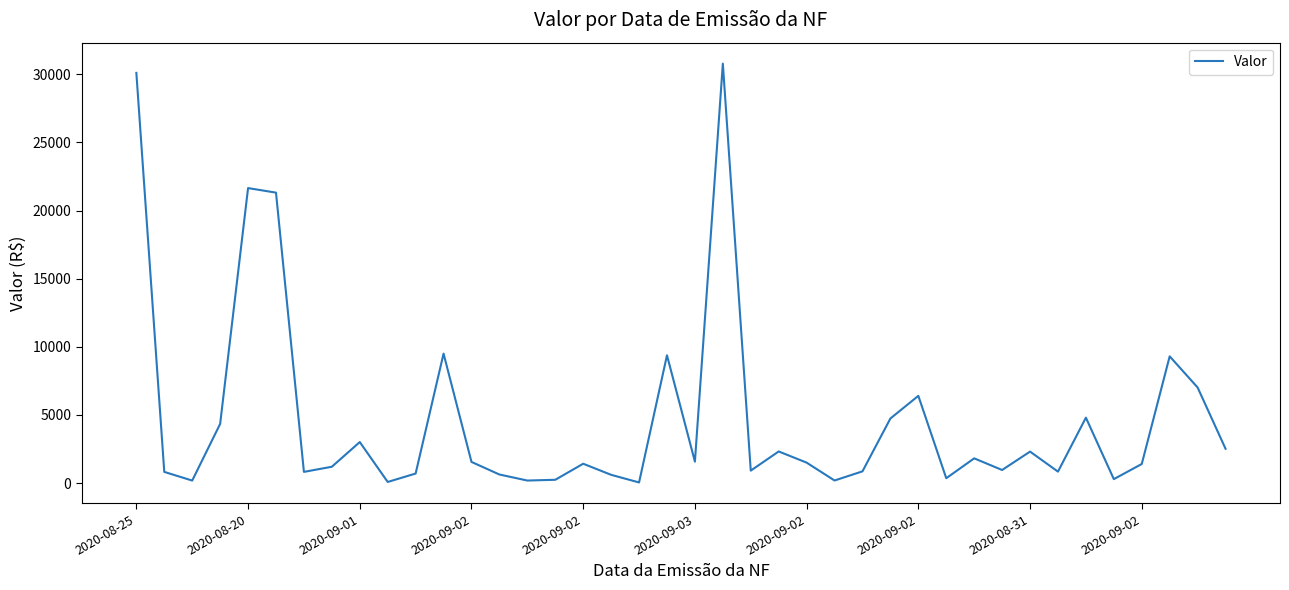

How many lines are shown in the chart?

1